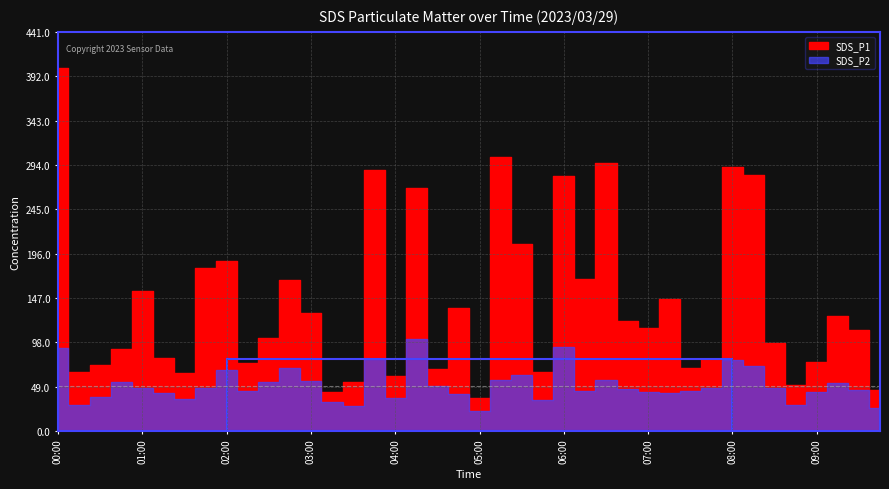

What is the minimum value for SDS_P1?

36.5